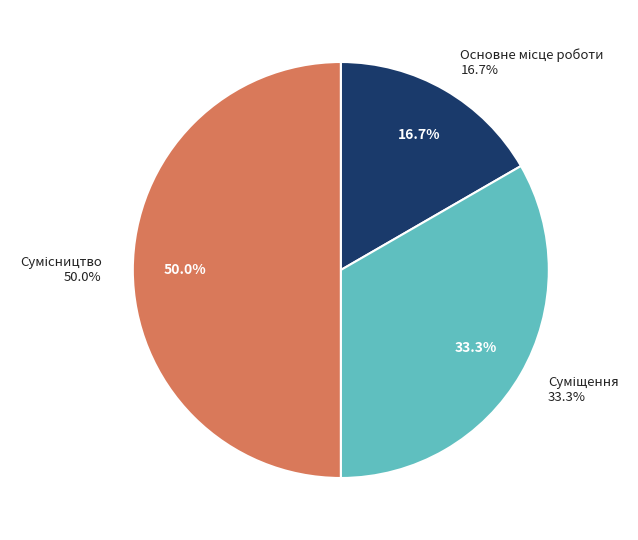

What percentage is the Основне місце роботи slice, to the nearest percent?

17%